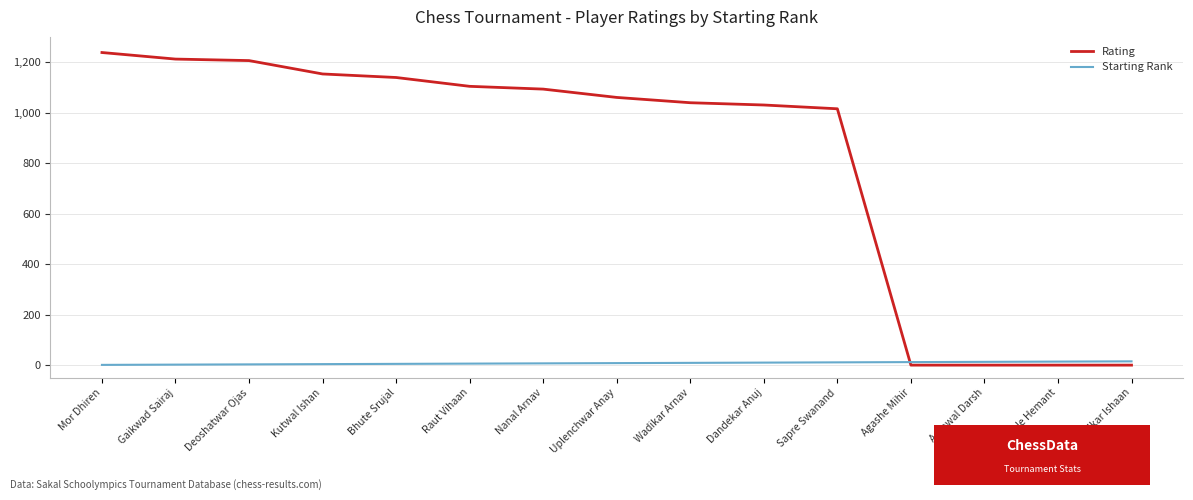

True or false: Rating has a value of 1357 at Dandekar Anuj.

False